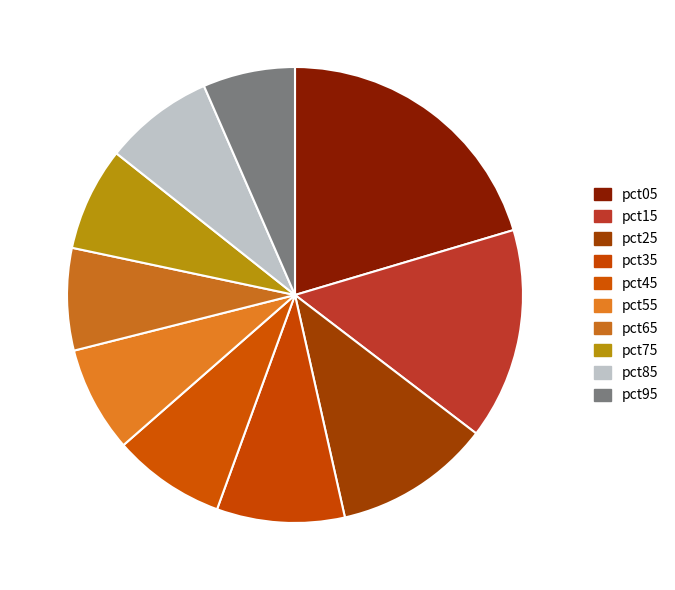

To the nearest percent, what portion does pct35 represent?

9%